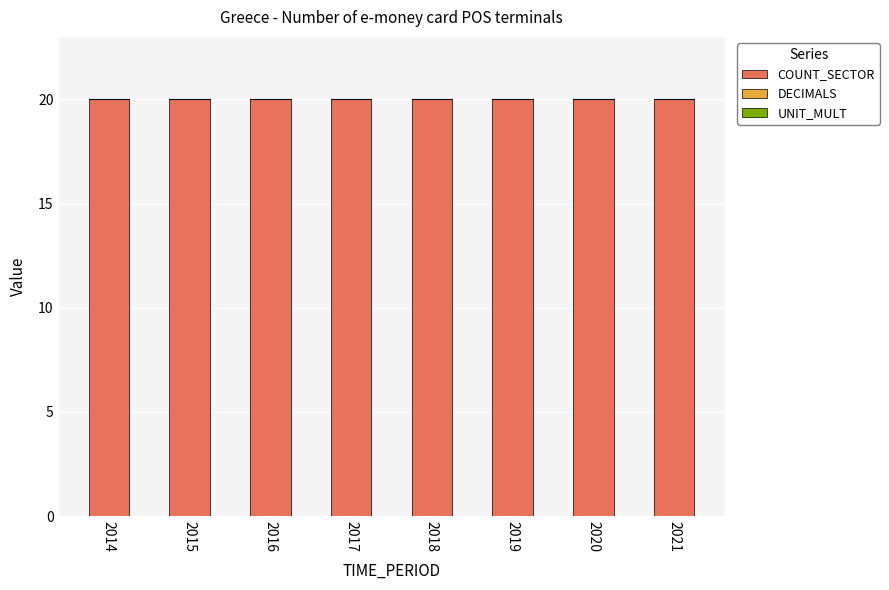

What is the average value of the COUNT_SECTOR series?

20